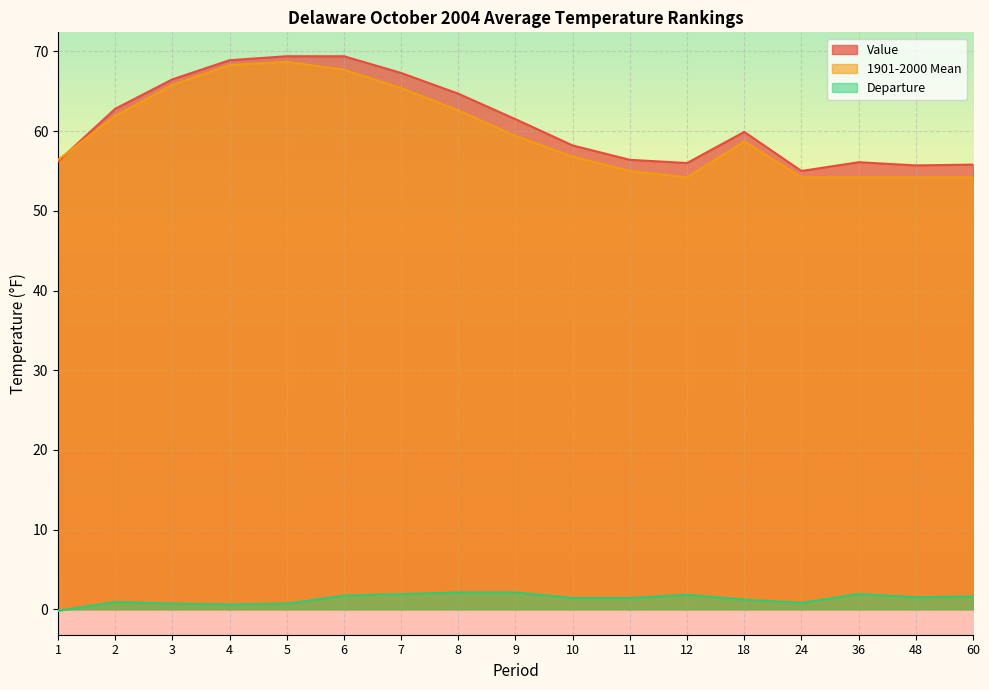

What is the maximum value for 1901-2000 Mean?

68.7